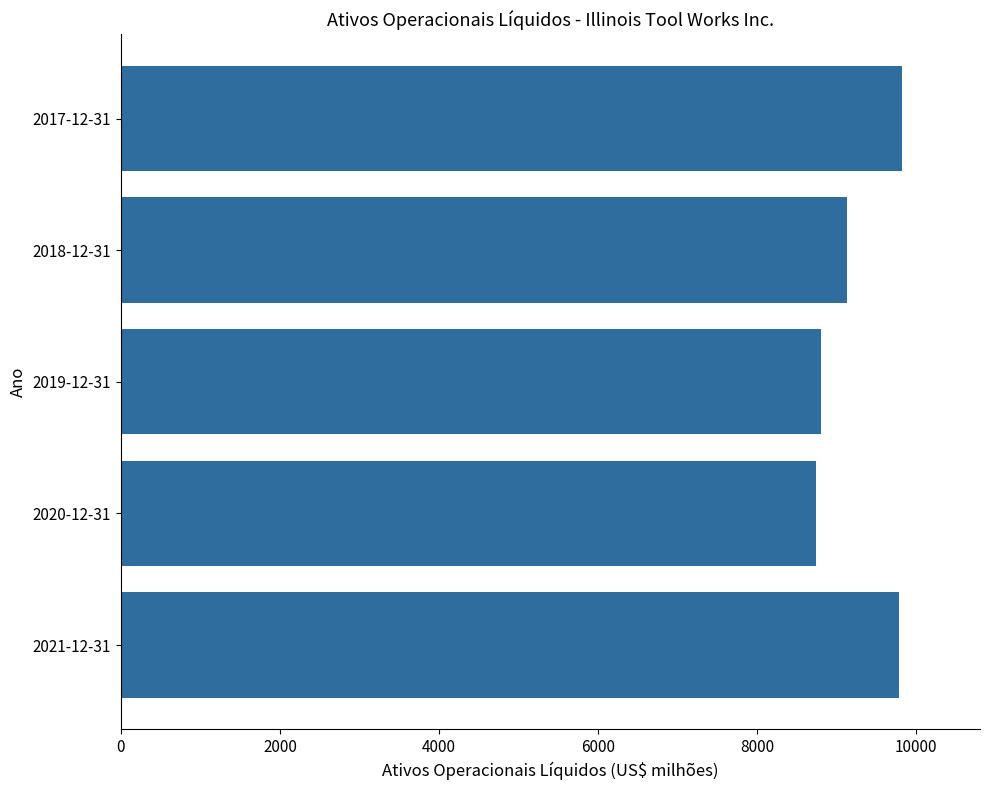

What is the average value?

9258